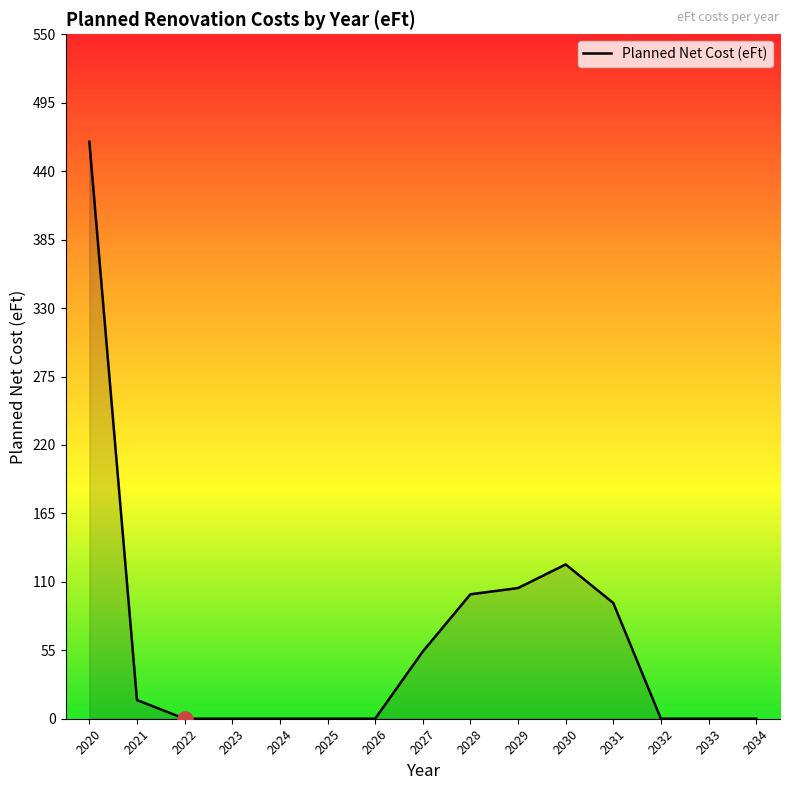

What is the change in value from 2021 to 2026?

-15.0